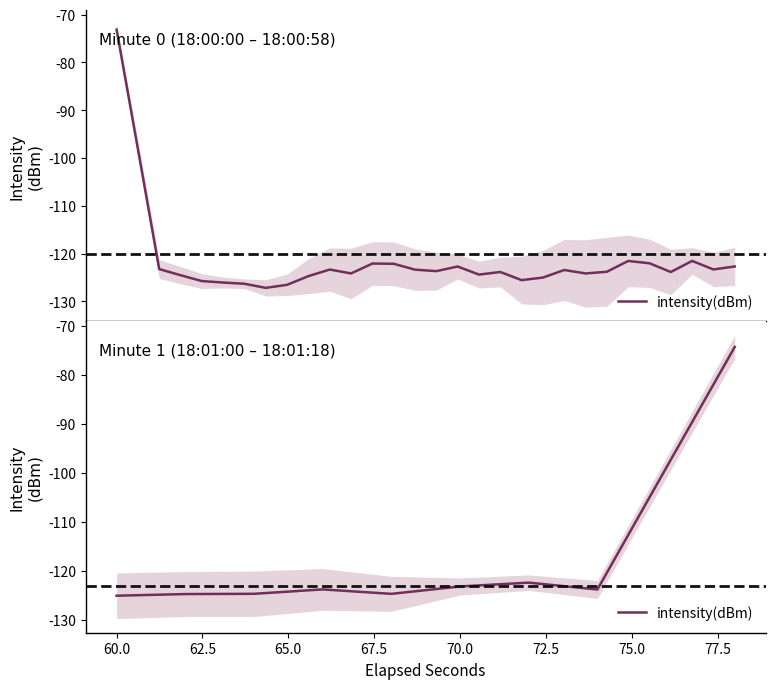

How many categories are shown in the chart?

10